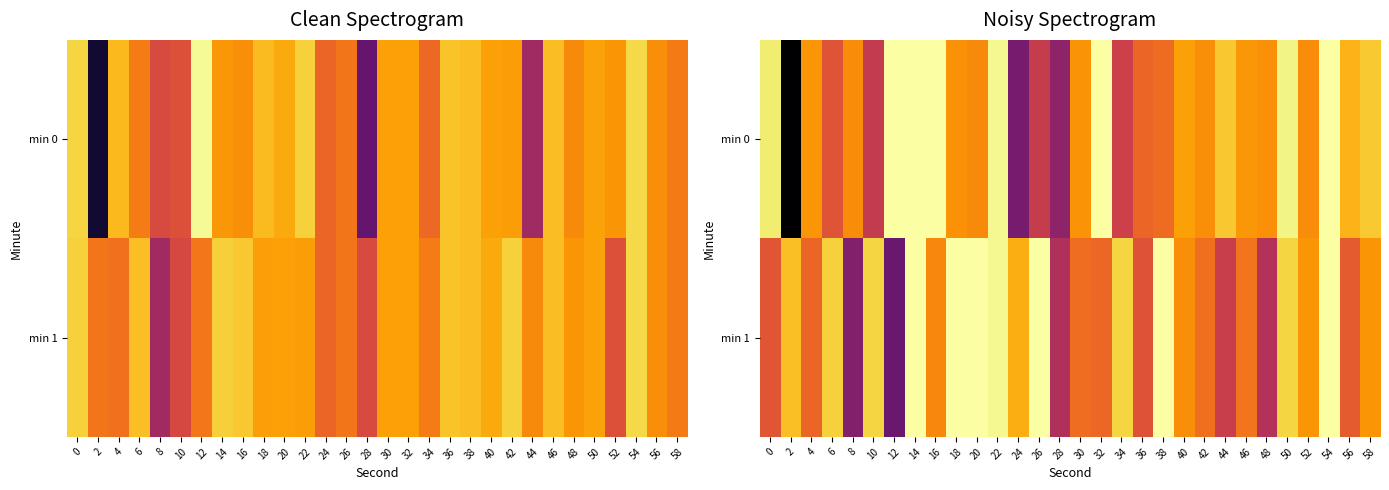

What is the minimum value shown in the chart?

-163.6